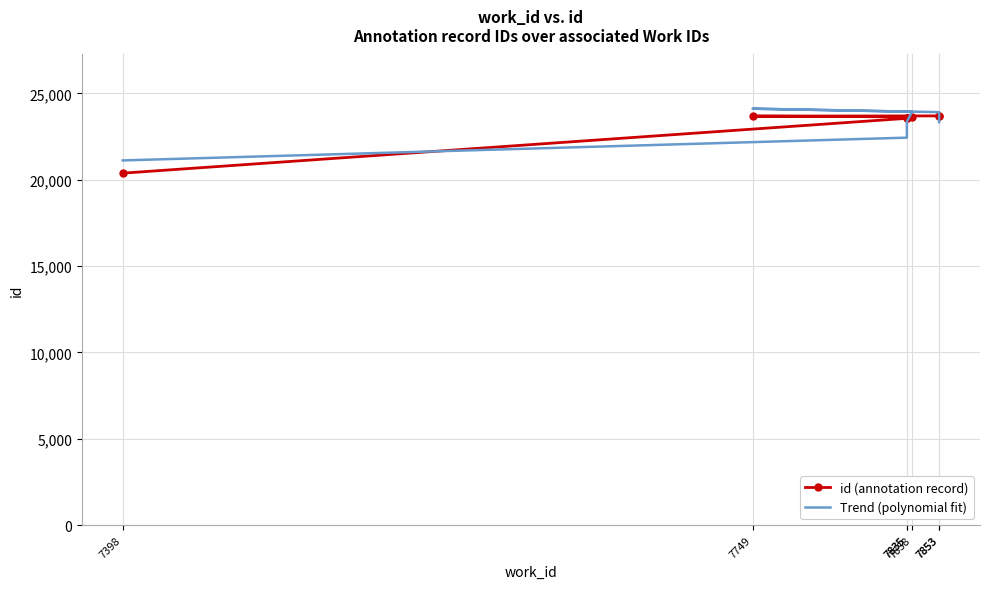

What is the sum of all Trend (polynomial fit) values?

162226.0